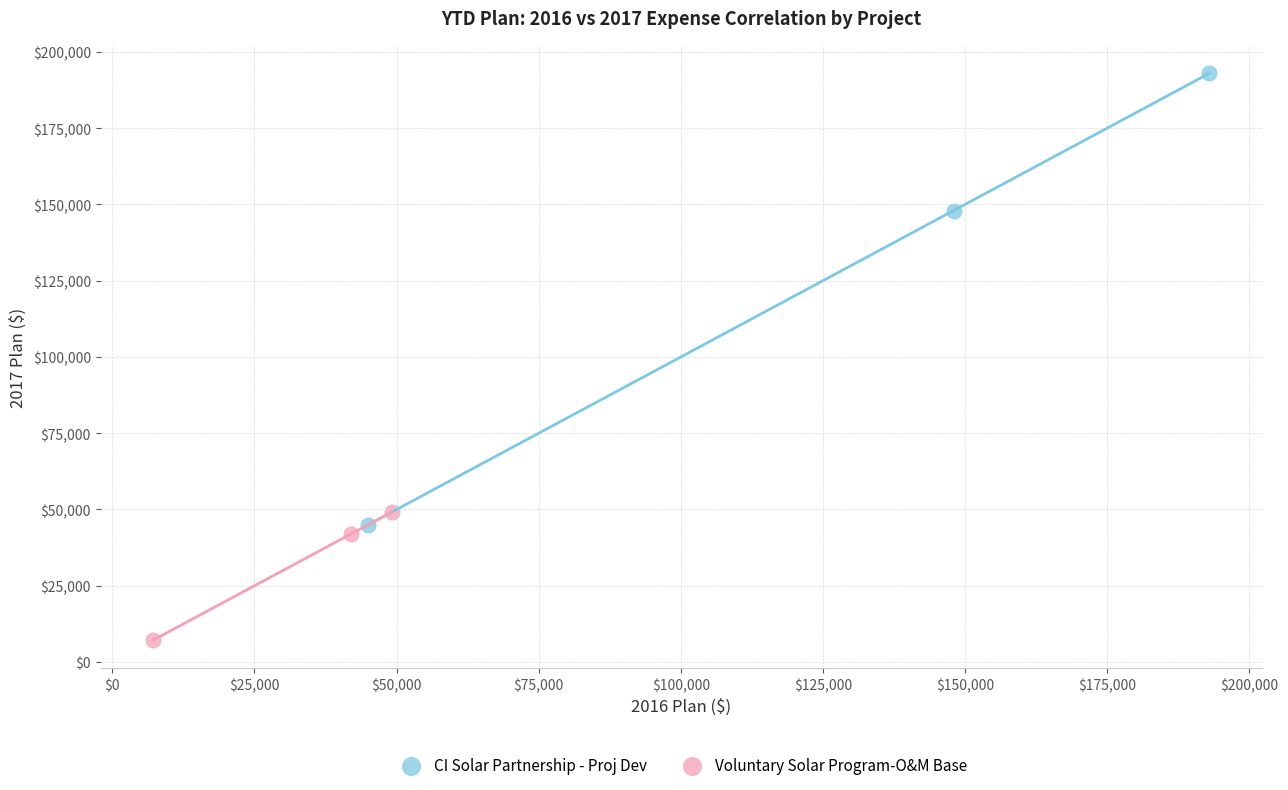

Which series has the widest spread of Y values?

CI Solar Partnership - Proj Dev